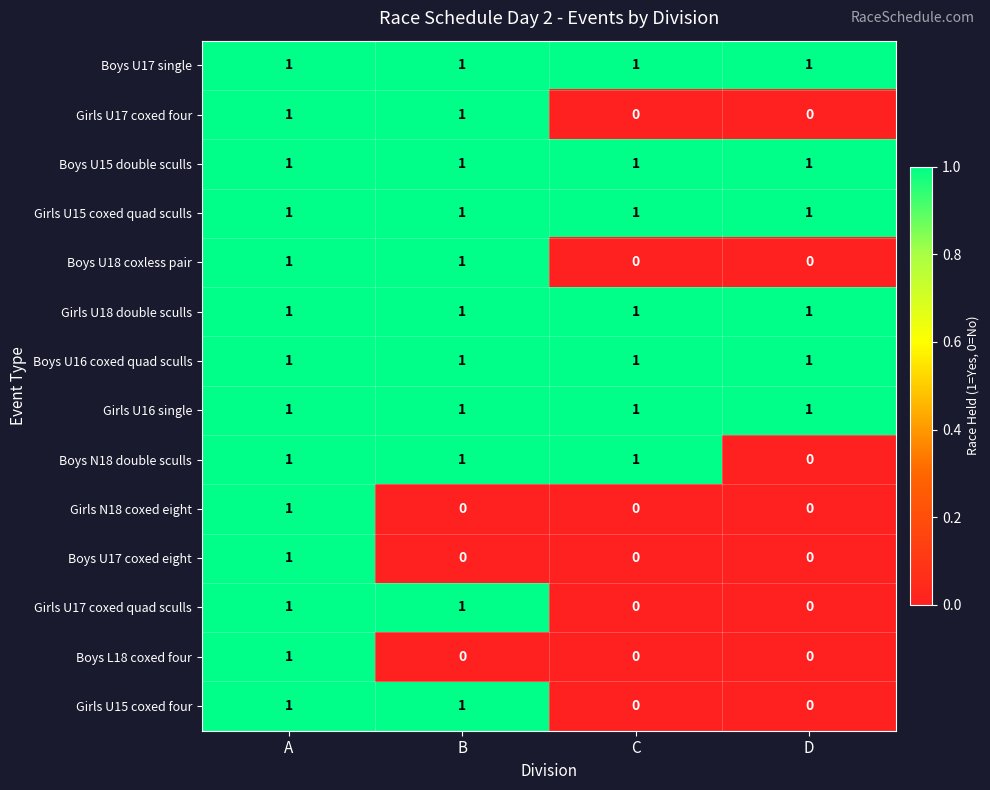

How many series are shown in this chart?

14